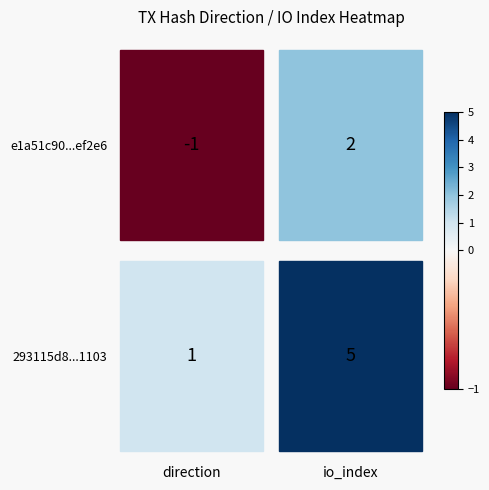

Is it true that e1a51c90d3aa65d62880152a5475419438ef2e6 equals 1 at io_index?

False